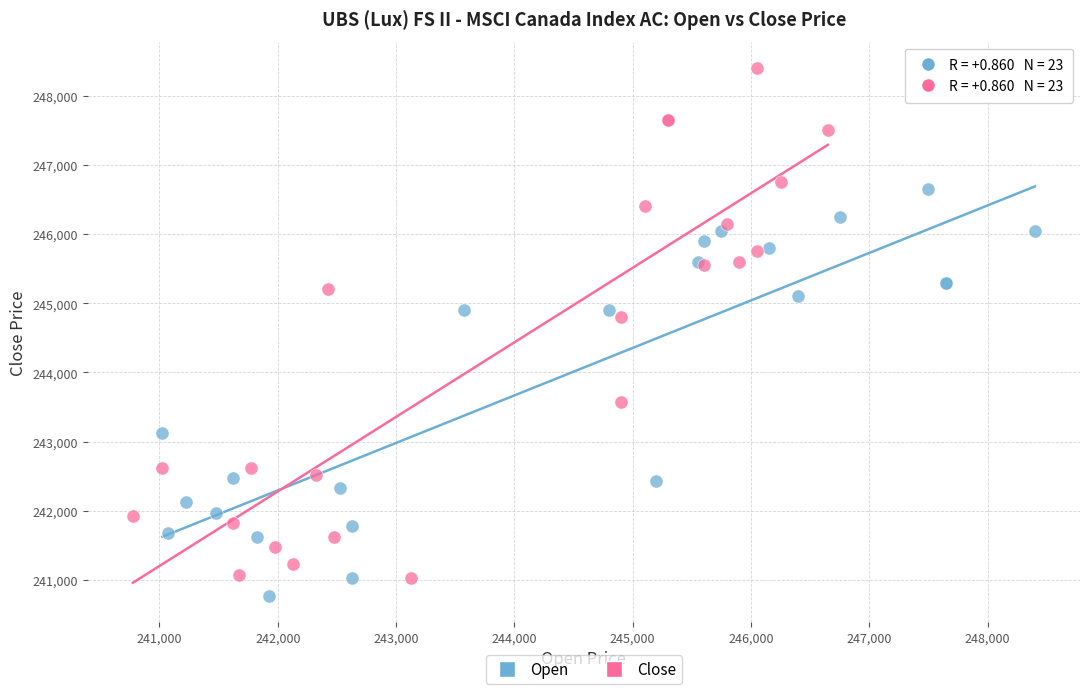

Which series has the widest spread of Y values?

Close